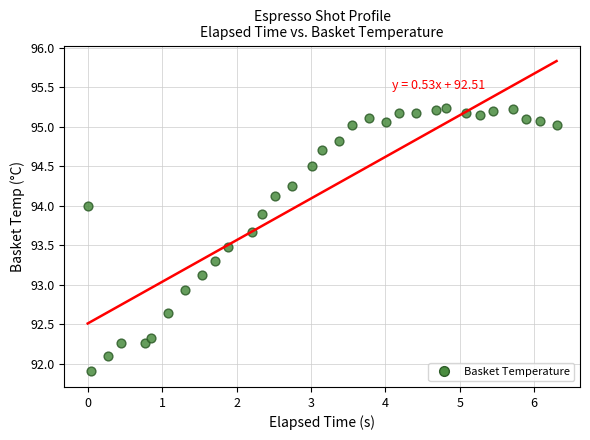

What is the range of Y values (max minus min)?

3.3